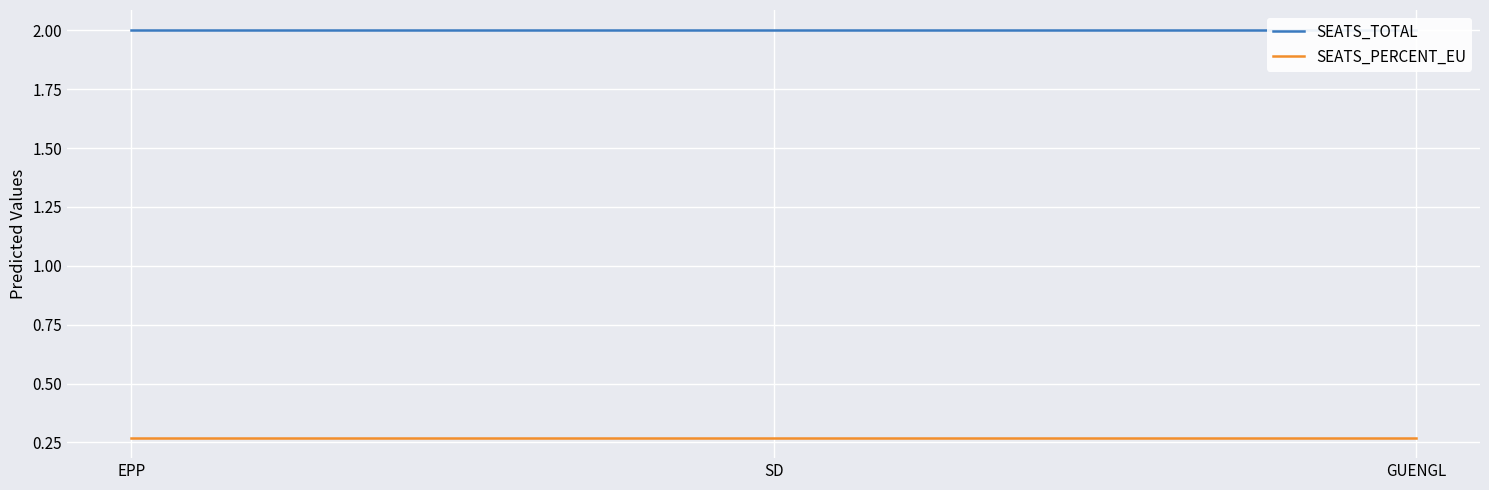

What are all the series names shown in the legend?

SEATS_TOTAL, SEATS_PERCENT_EU